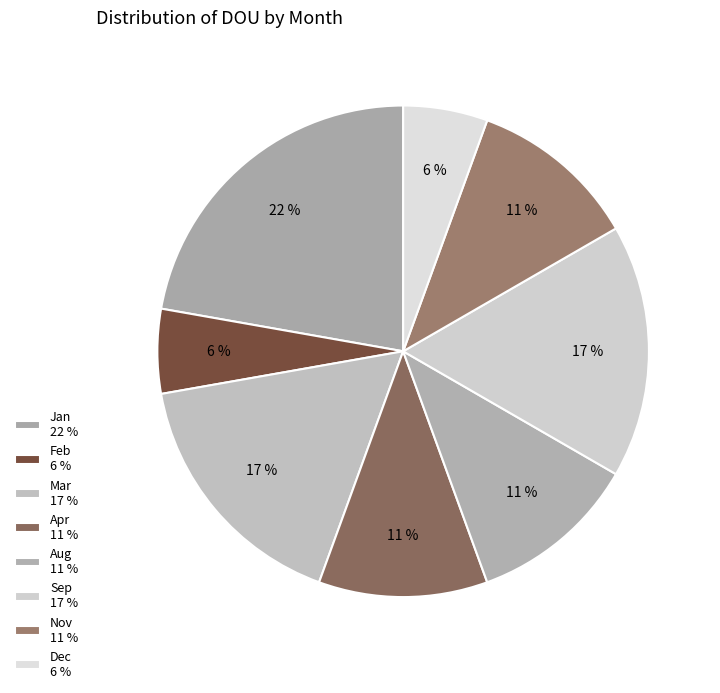

How many slices are in this pie chart?

8